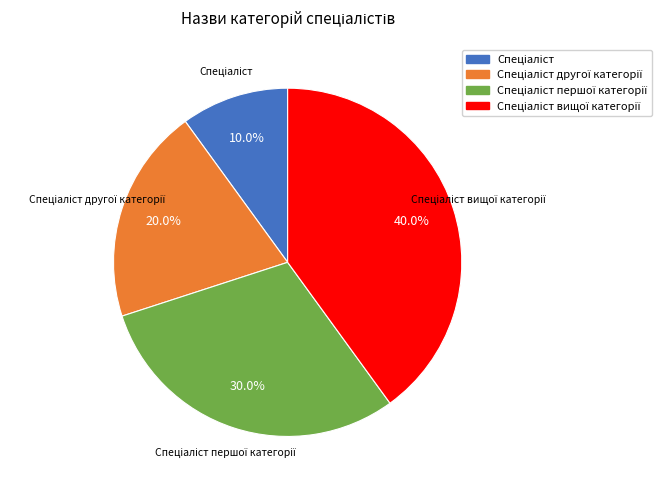

Does any single category account for the majority?

No